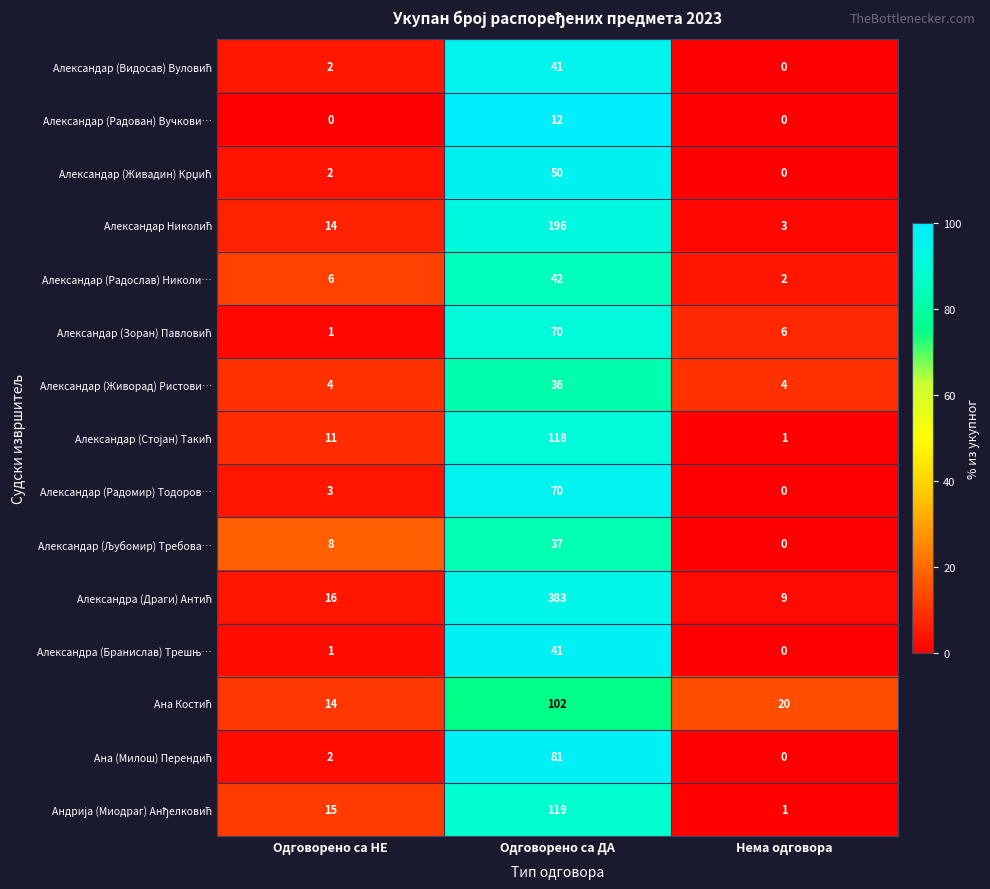

What is the average value of the Александар (Радослав) Николи… series?

17